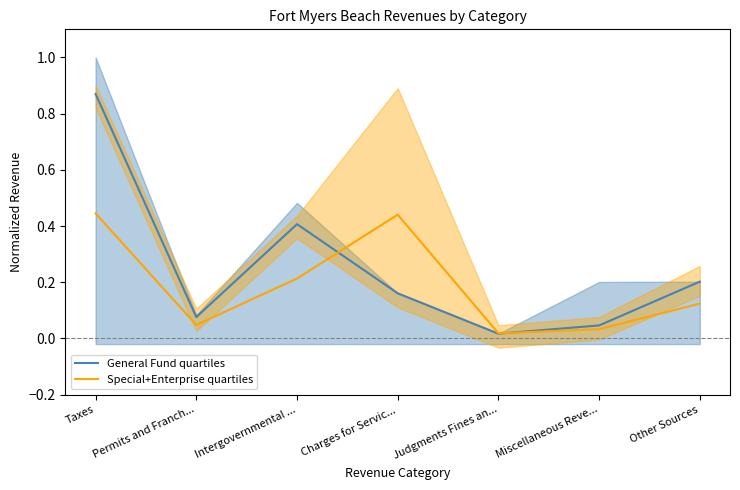

The General Fund quartiles series shows 0.9 at Taxes. True or false?

True